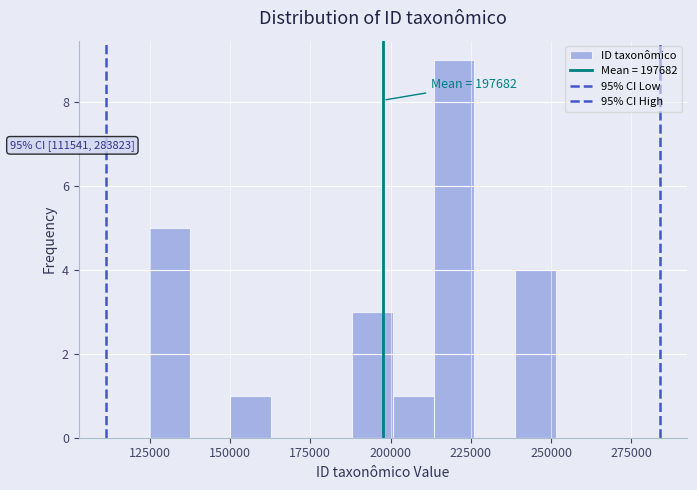

Around what value on the x-axis is the tallest bar? Give the approximate position of its centre, as read against the axis.

220000